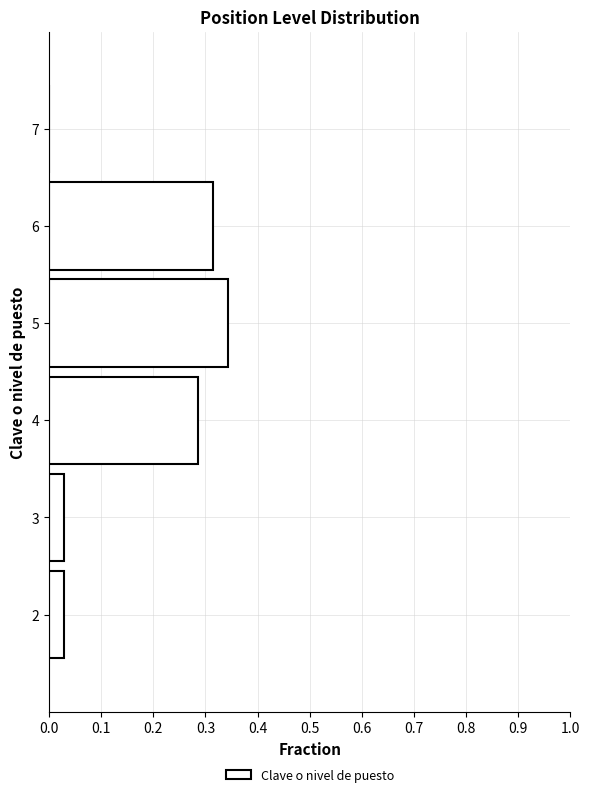

Reading bottom to top, transcribe this chart: for each bar, give the range it covers on the y-axis and its length. The values are not printed on the chart, so give them approximately, as read against the axis.

1.5 to 2.5: 0.03
2.5 to 3.5: 0.03
3.5 to 4.5: 0.29
4.5 to 5.5: 0.34
5.5 to 6.5: 0.31
6.5 to 7.5: 0